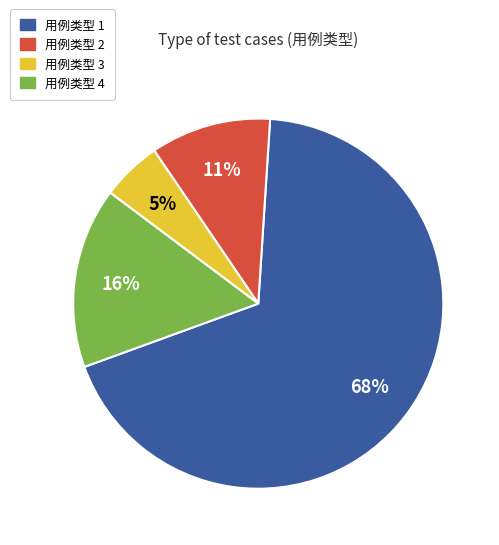

Does any single category account for the majority?

Yes